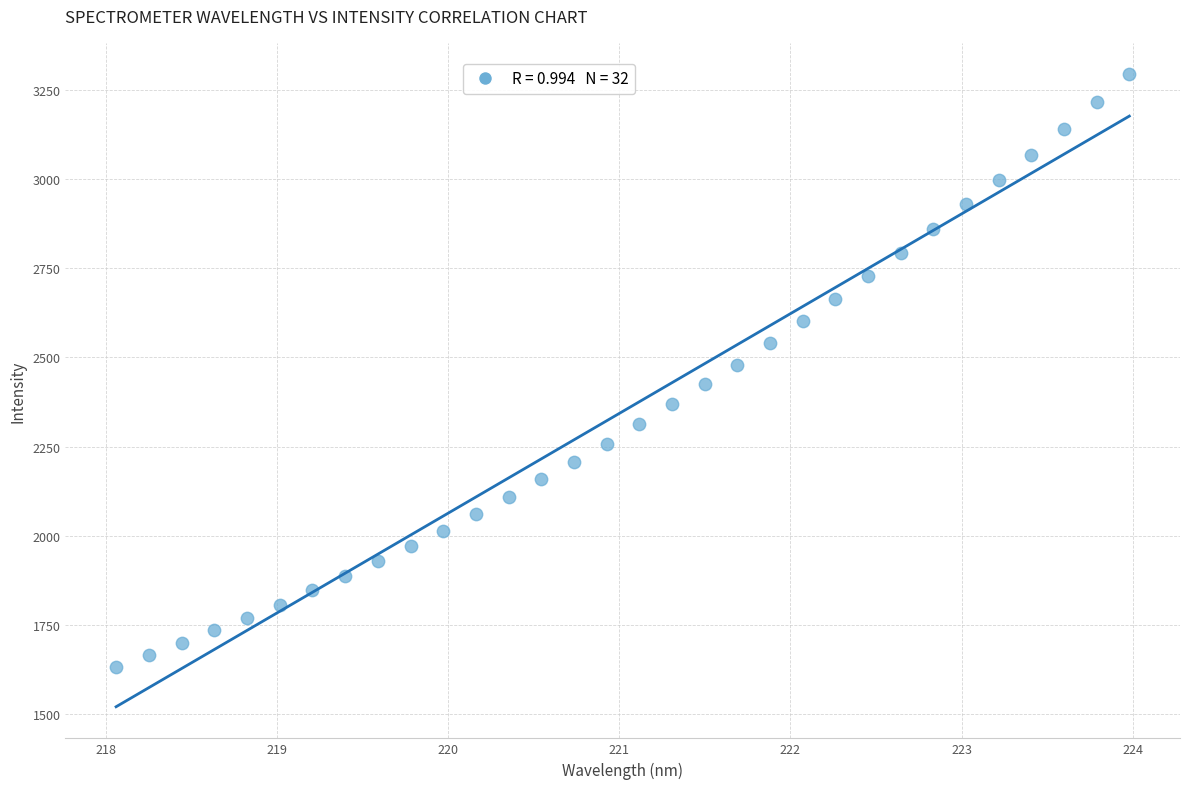

What is the range of Y values (max minus min)?

1660.7